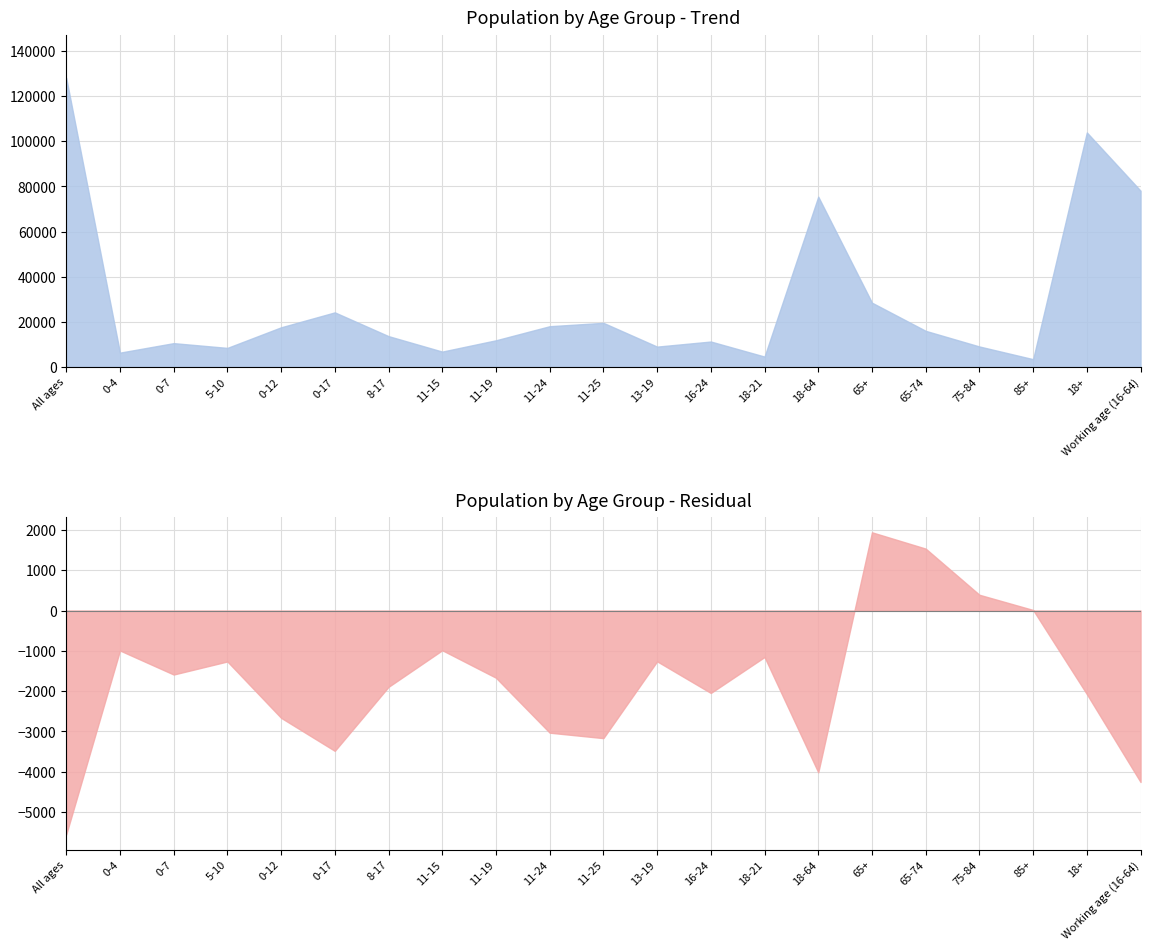

What position from the left is All ages?

1